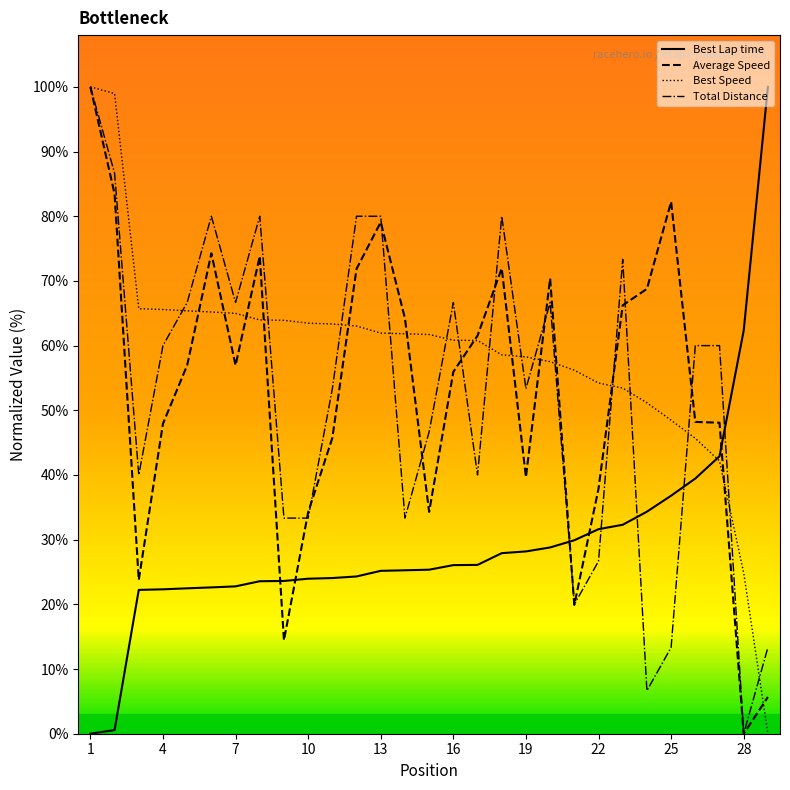

The value of Average Speed at 28 is 0.0. True or false?

True